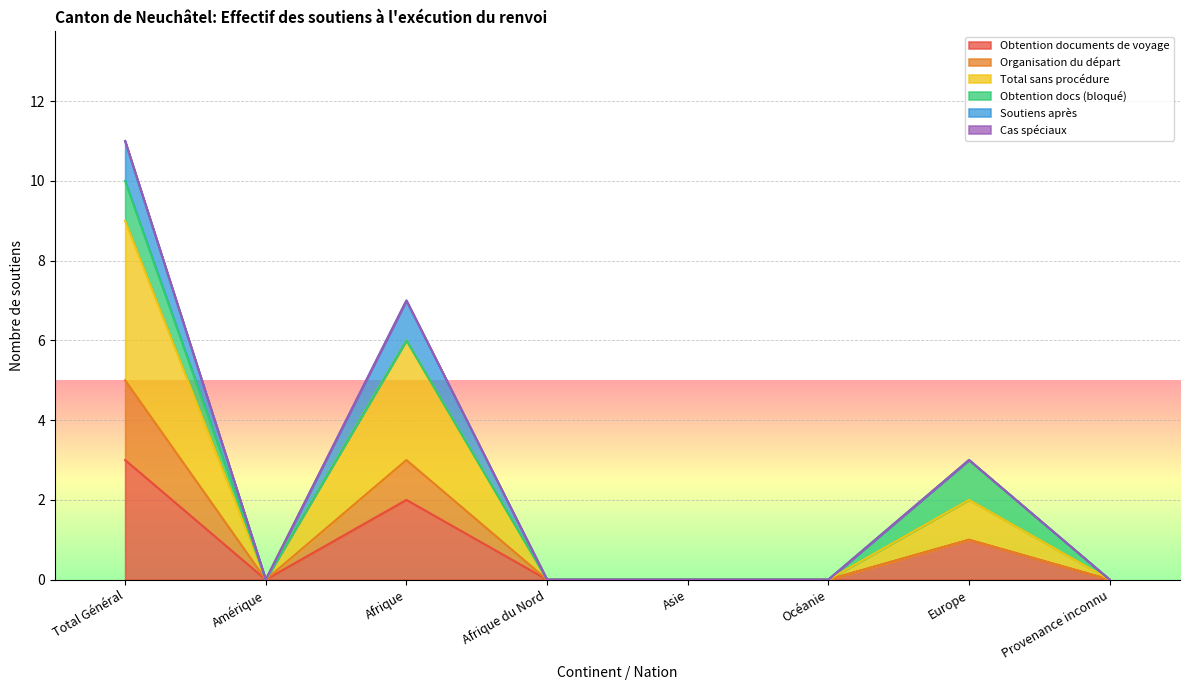

Which category has the highest value in the Obtention documents de voyage series?

Total Général